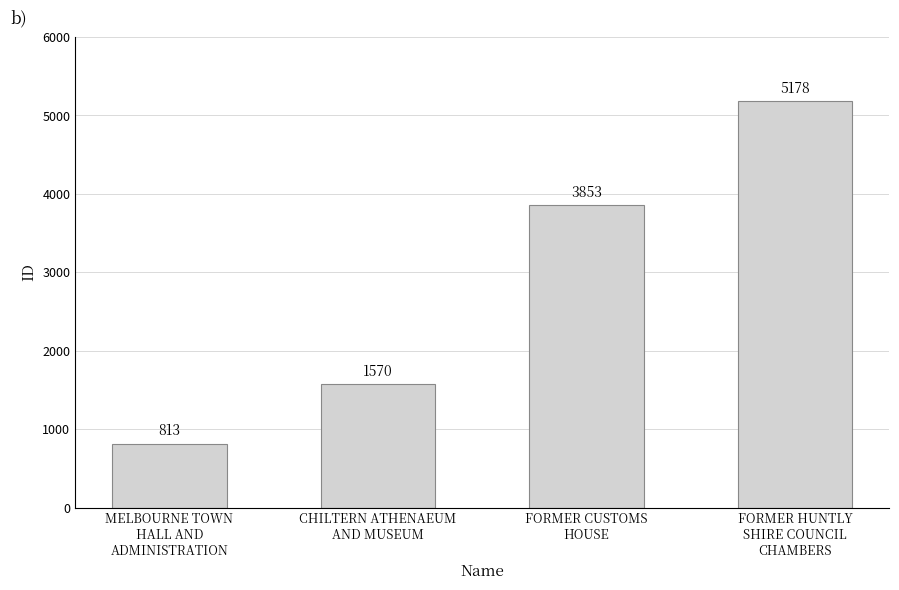

Is it true that the value at FORMER CUSTOMS
HOUSE is 3853?

True